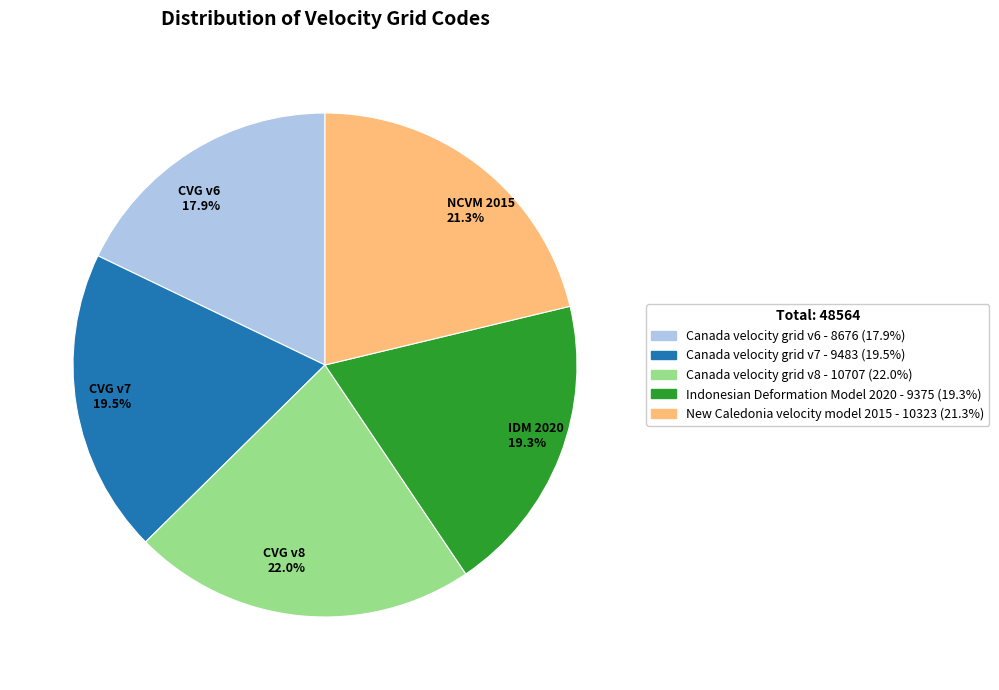

How many slices are in this pie chart?

5